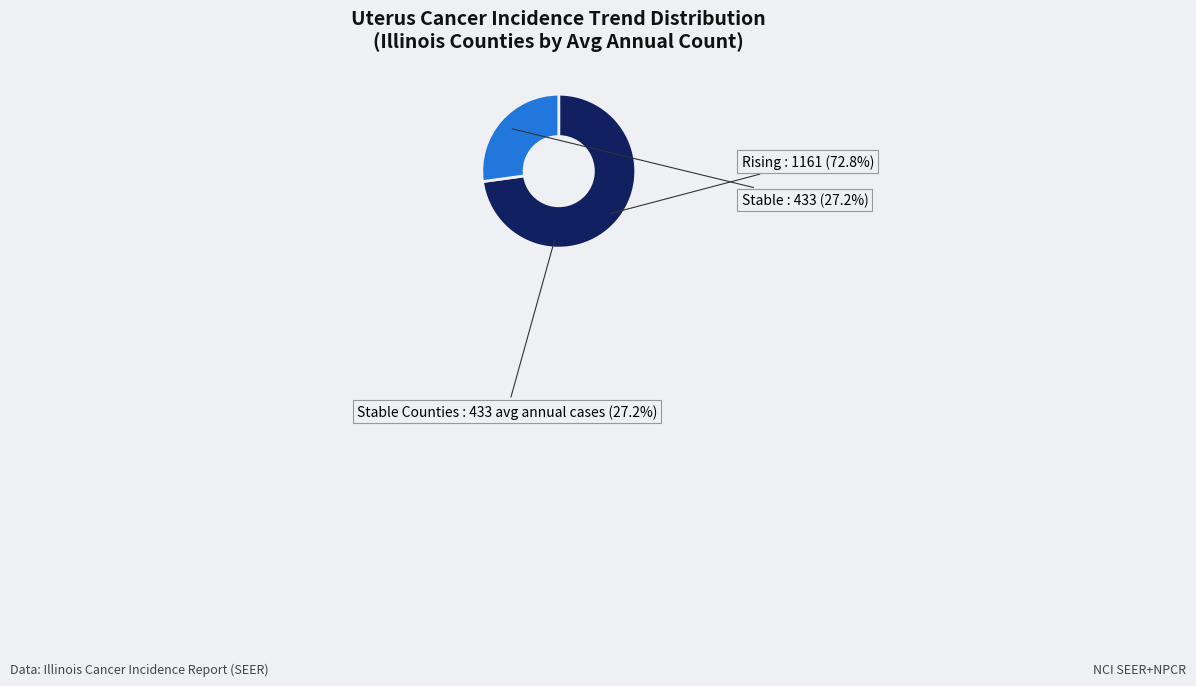

Count the number of slices in the pie.

3